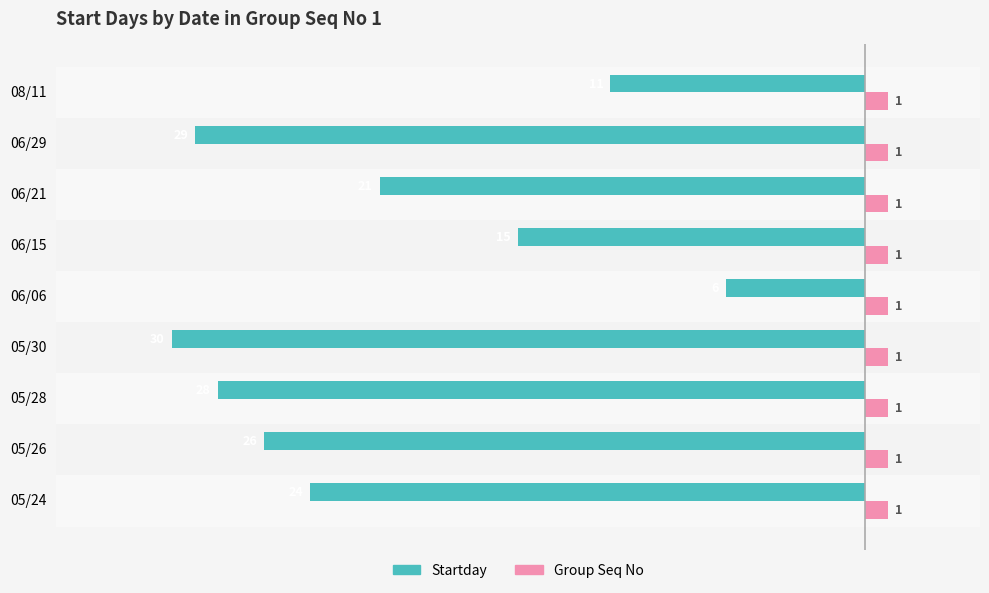

True or false: Startday has a value of -8 at 05/24.

False